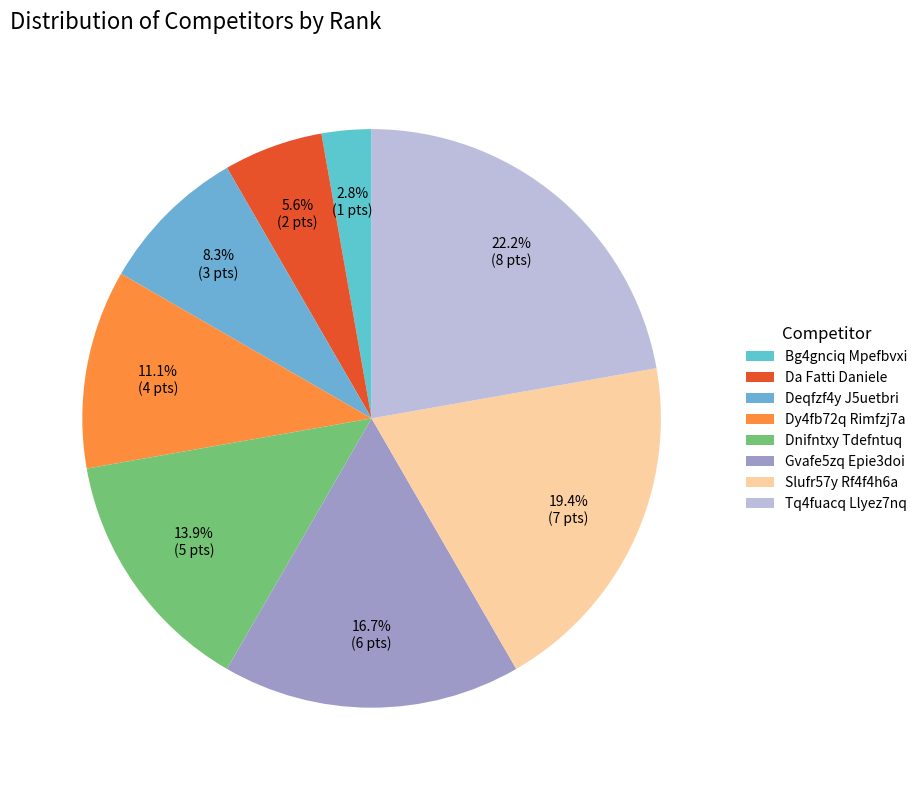

To the nearest percent, what percentage of the pie is Tq4fuacq Llyez7nq?

22%